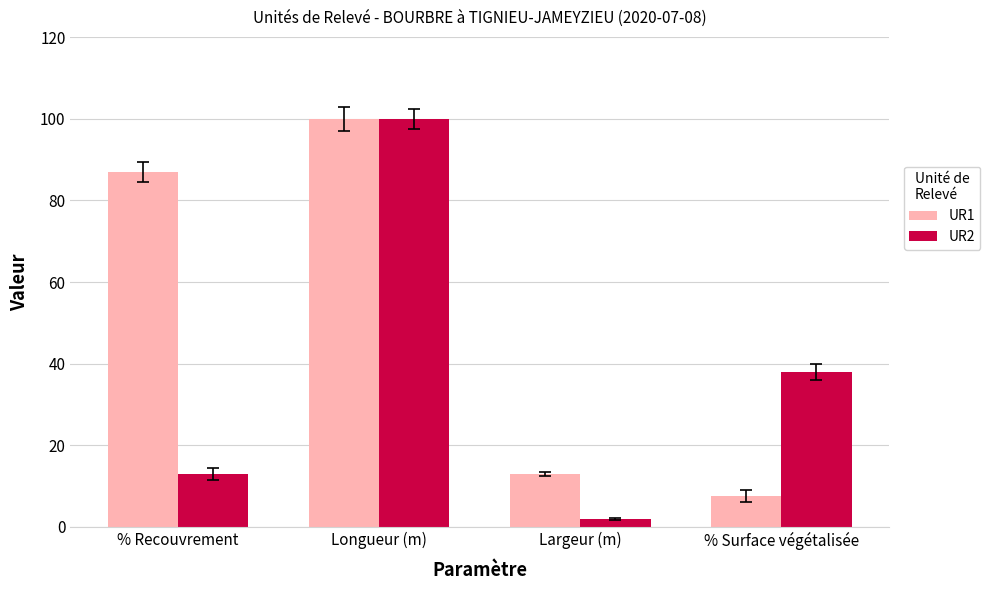

The value of UR1 at Longueur (m) is 100.0. True or false?

True